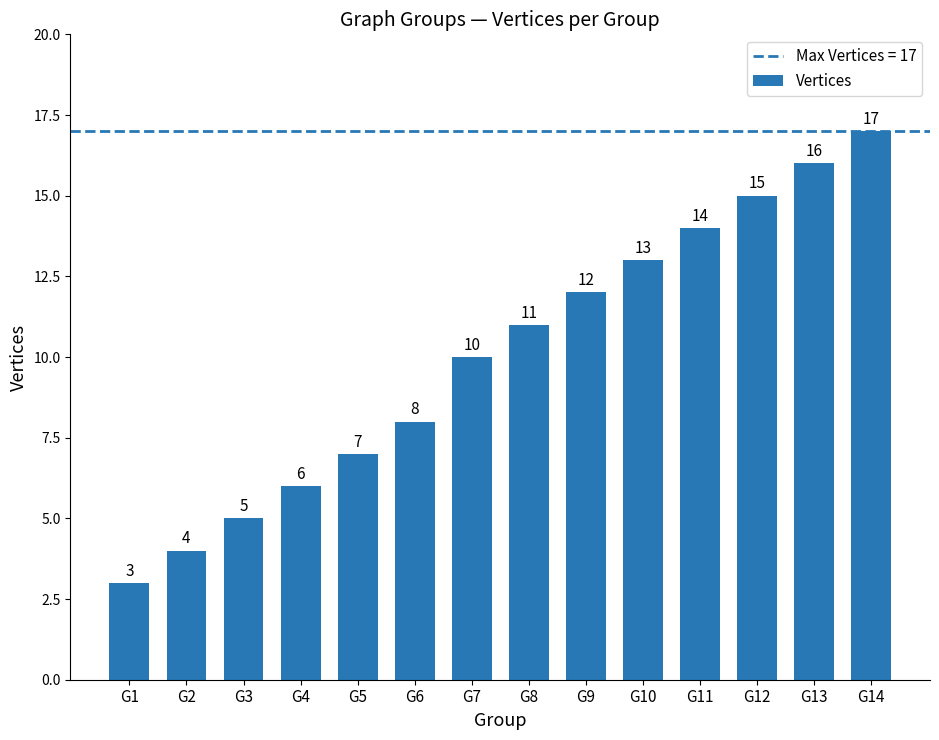

What is the value of the 10th bar from the left?

13